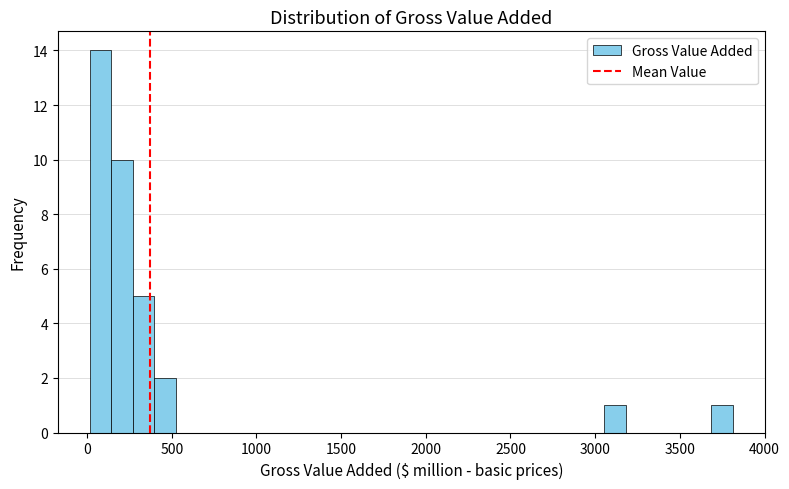

Around what value on the x-axis is the tallest bar? Give the approximate position of its centre, as read against the axis.

100